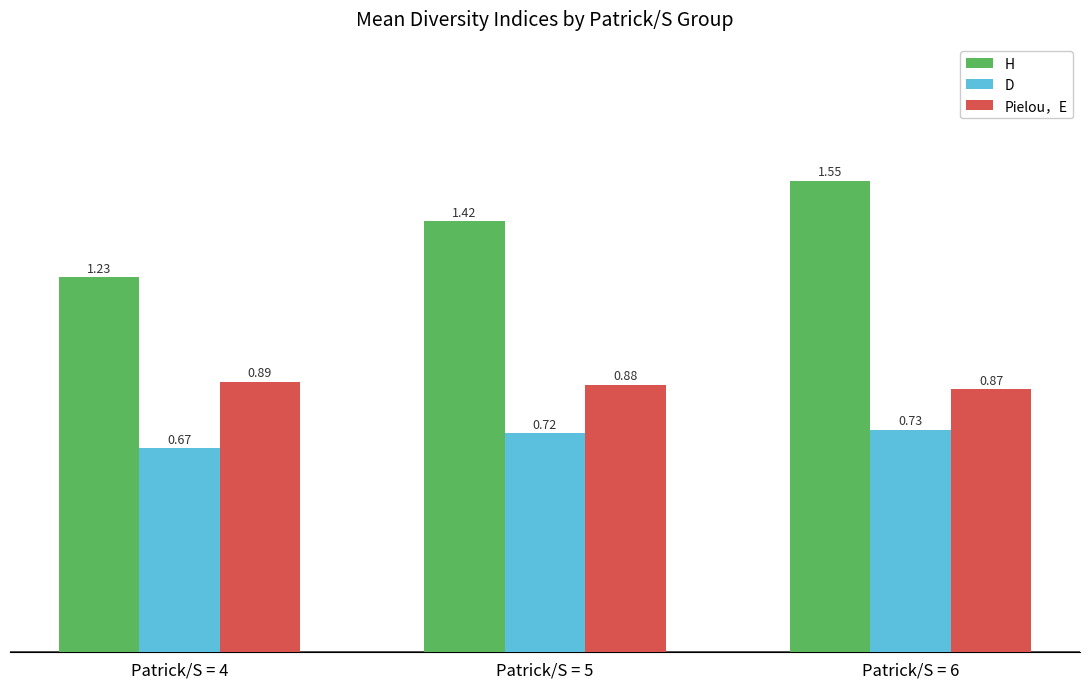

Rank the series at Patrick/S = 5 from lowest to highest value.

D, Pielou，E, H